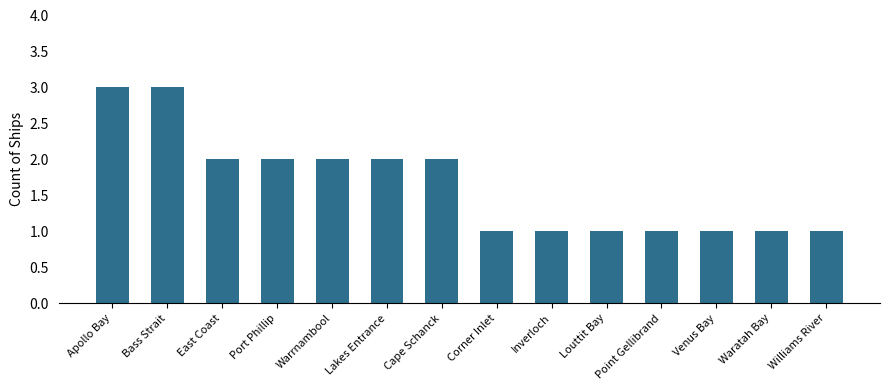

What is the change in value from Cape Schanck to Williams River?

-1